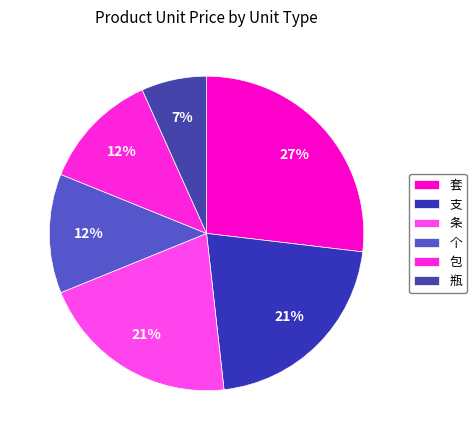

Count the number of slices in the pie.

6